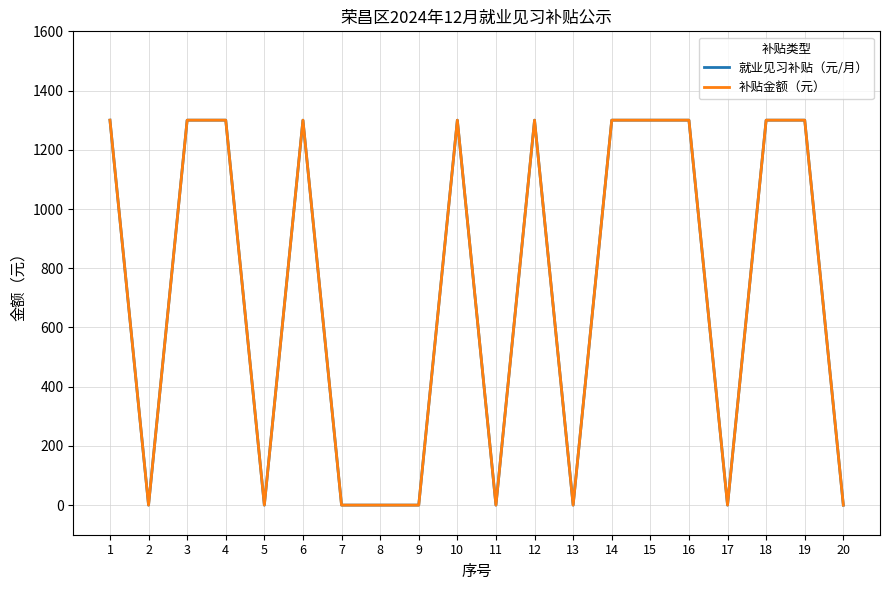

True or false: 补贴金额（元） and 就业见习补贴（元/月） cross at least once.

False